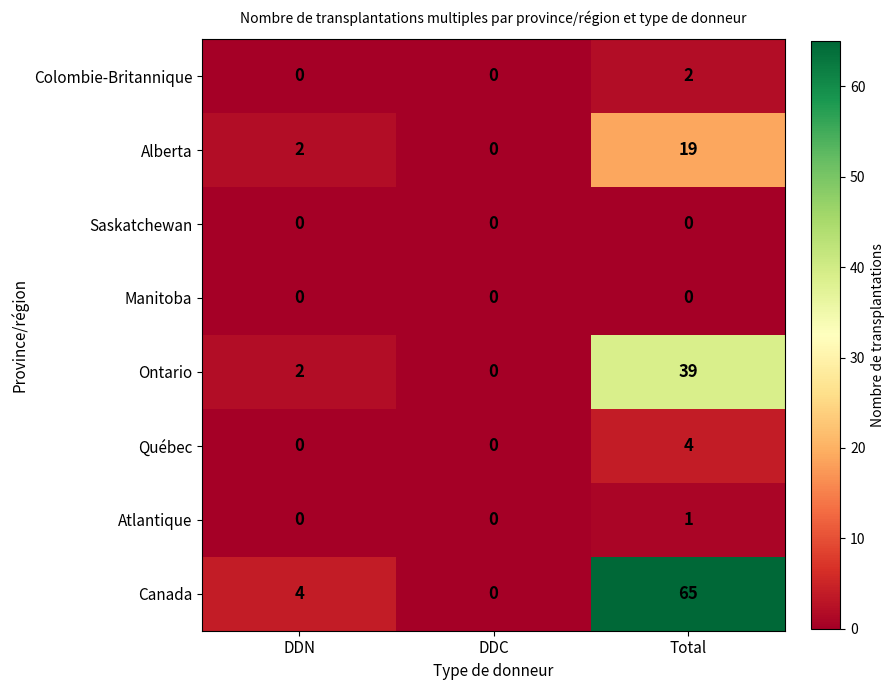

At how many categories does at least one series exceed 57?

1